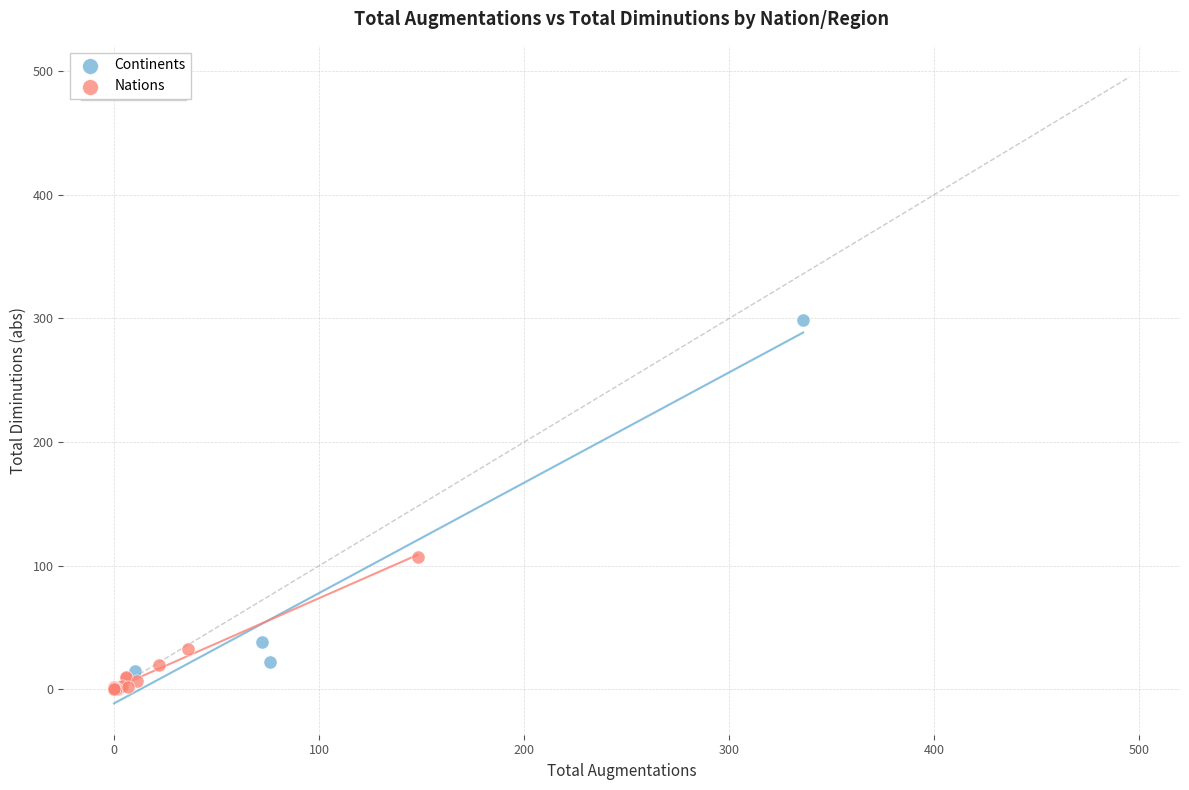

Which series has the largest Y range (max minus min)?

Continents